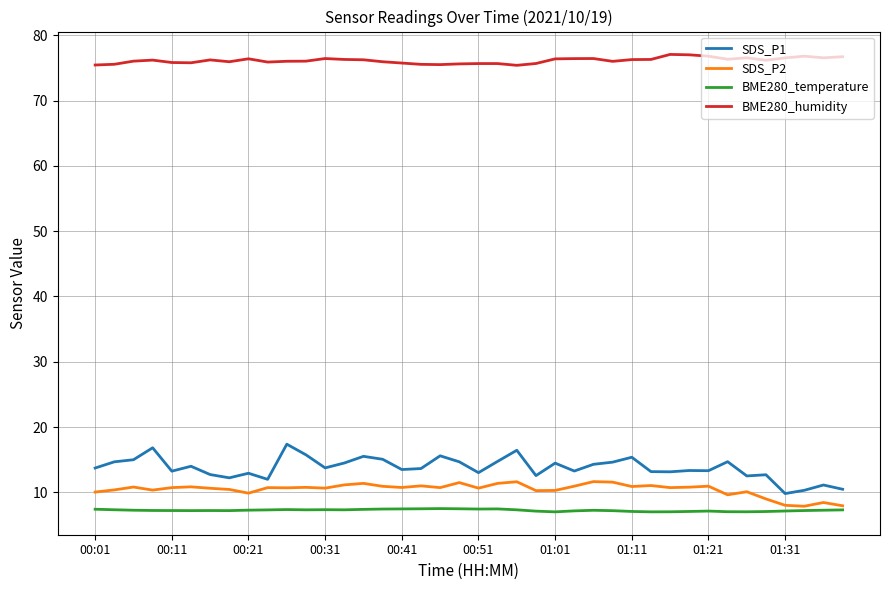

True or false: BME280_humidity and BME280_temperature cross at least once.

False